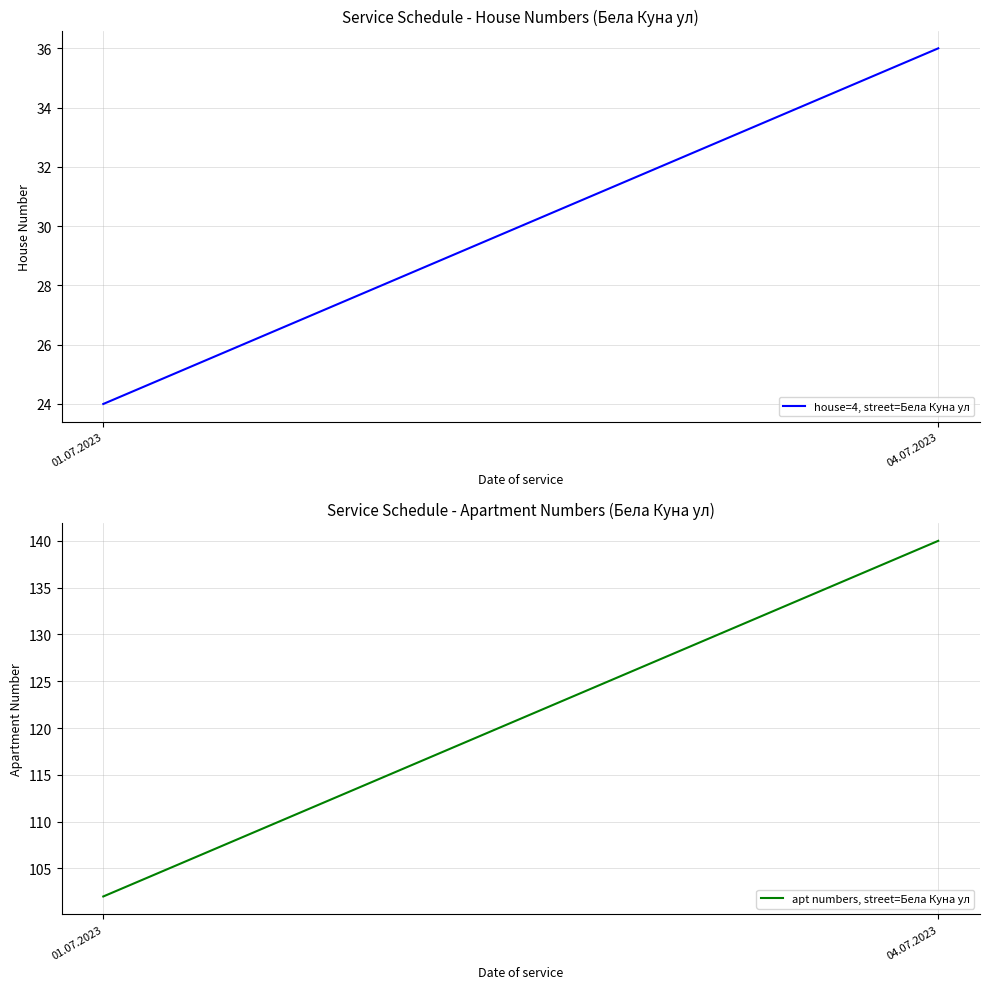

What is the total value across all series at 01.07.2023?

126